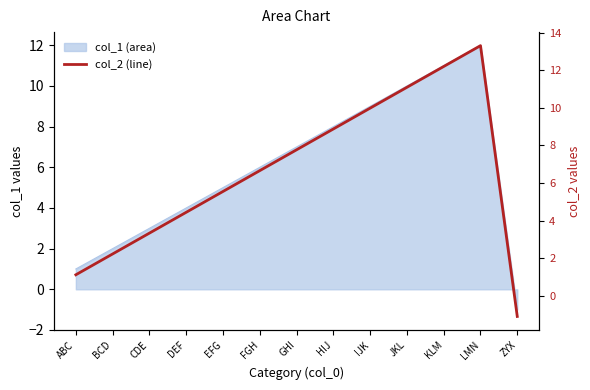

What is the smallest value displayed?

-1.1